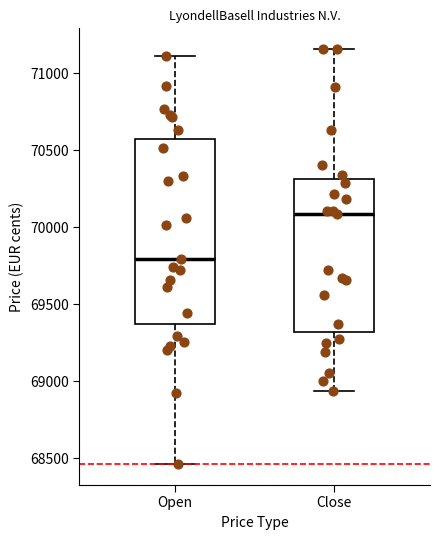

Which box has the highest median line?

Close